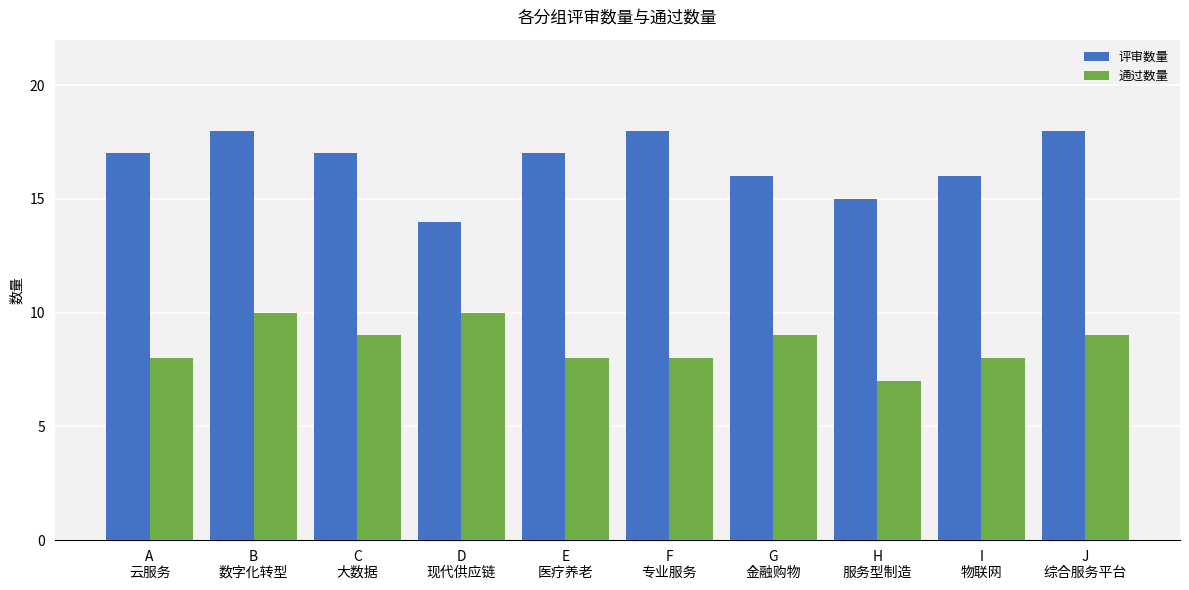

Reading left to right, extract all data points from this chart.

评审数量: 17	18	17	14	17	18	16	15	16	18
通过数量: 8	10	9	10	8	8	9	7	8	9